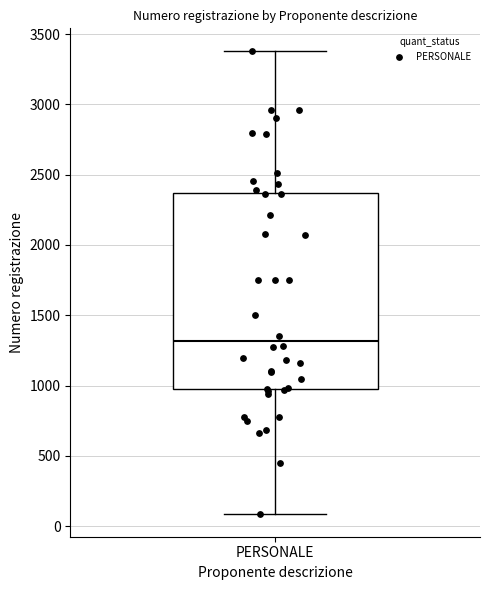

Read this box plot against the y-axis: the position of the median line, the range covered by the box, and the ends of both whiskers. The values are not printed on the chart, so give them approximately, as read against the axis.

median 1300, box 950 to 2350, whiskers 100 to 3400